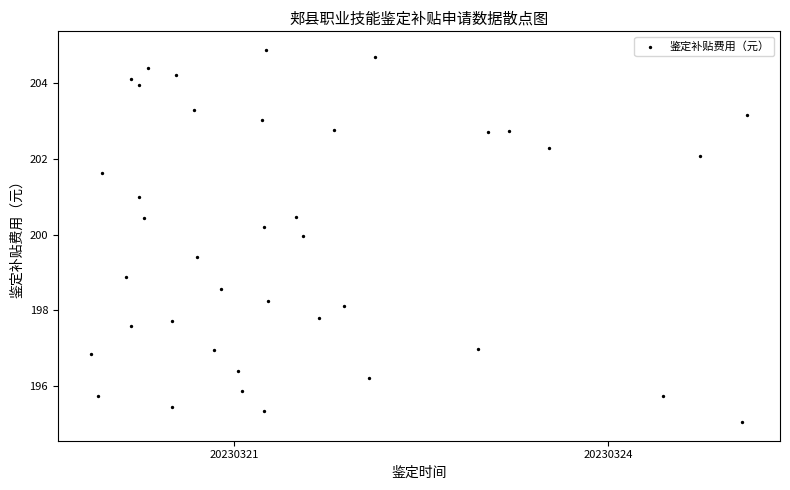

What Y value in the scatter plot is closest to 199?

198.9